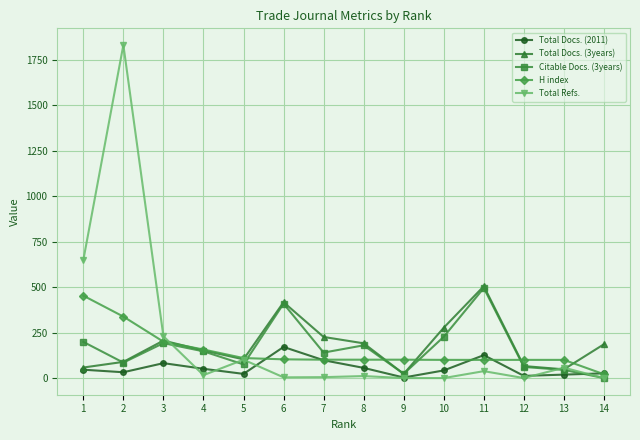

True or false: Citable Docs. (3years) has a value of 320 at 8.

False